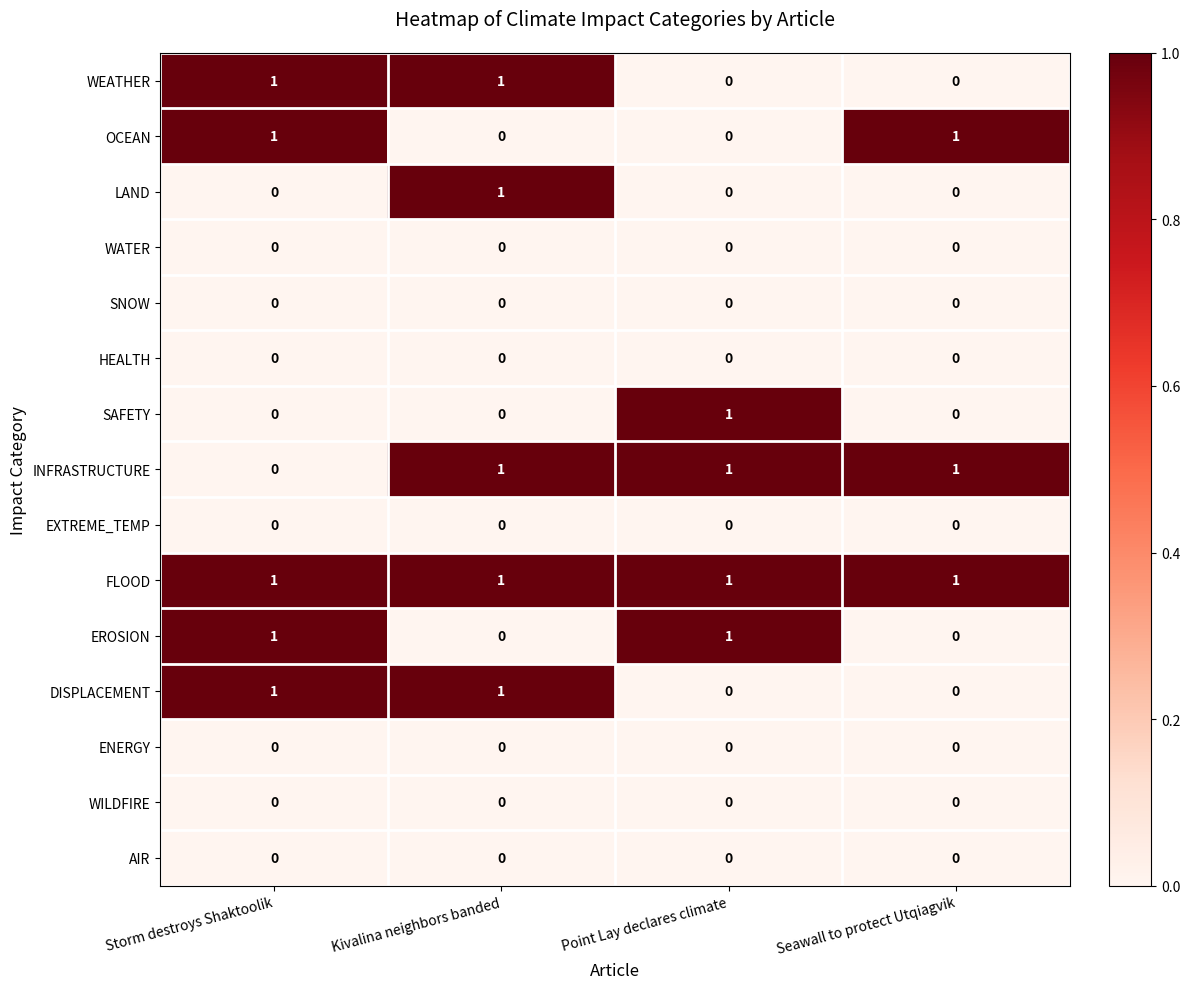

Count the SAFETY values in the range 0 to 1.

4